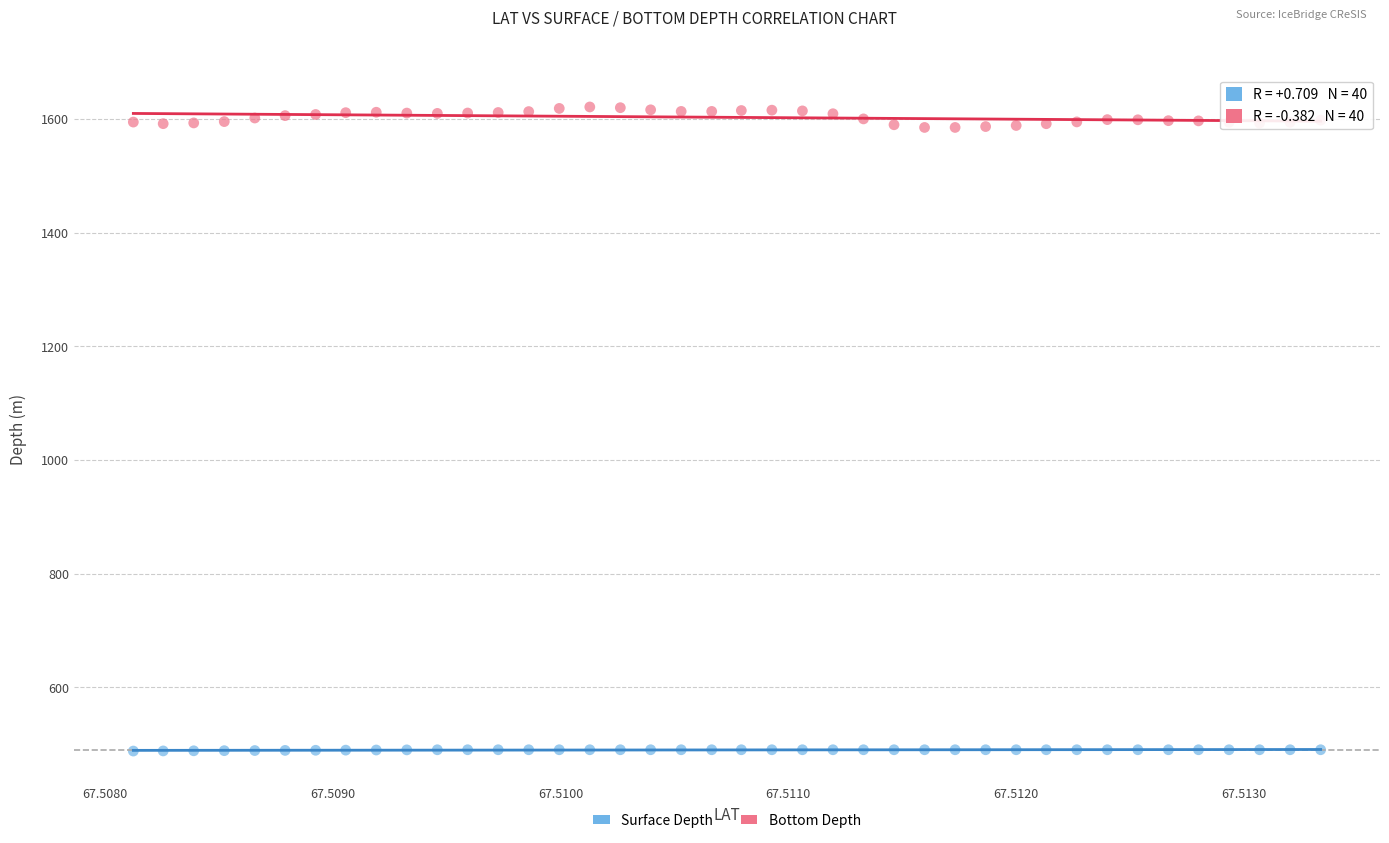

What are all the series names shown in the legend?

Surface Depth, Bottom Depth